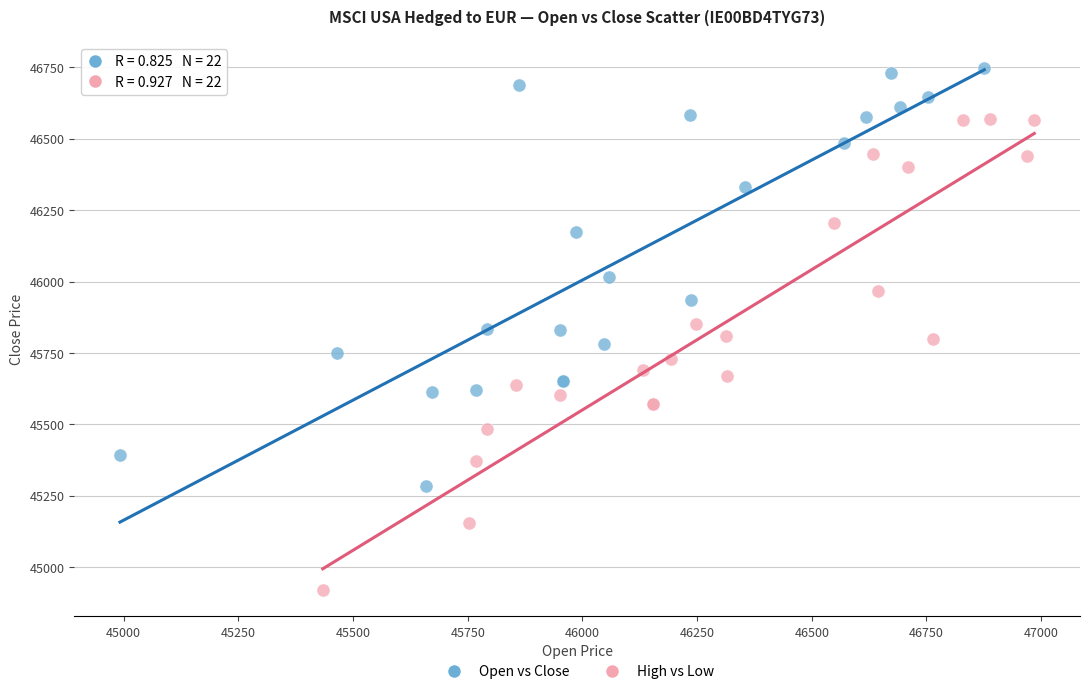

Which series has the widest spread of Y values?

High vs Low